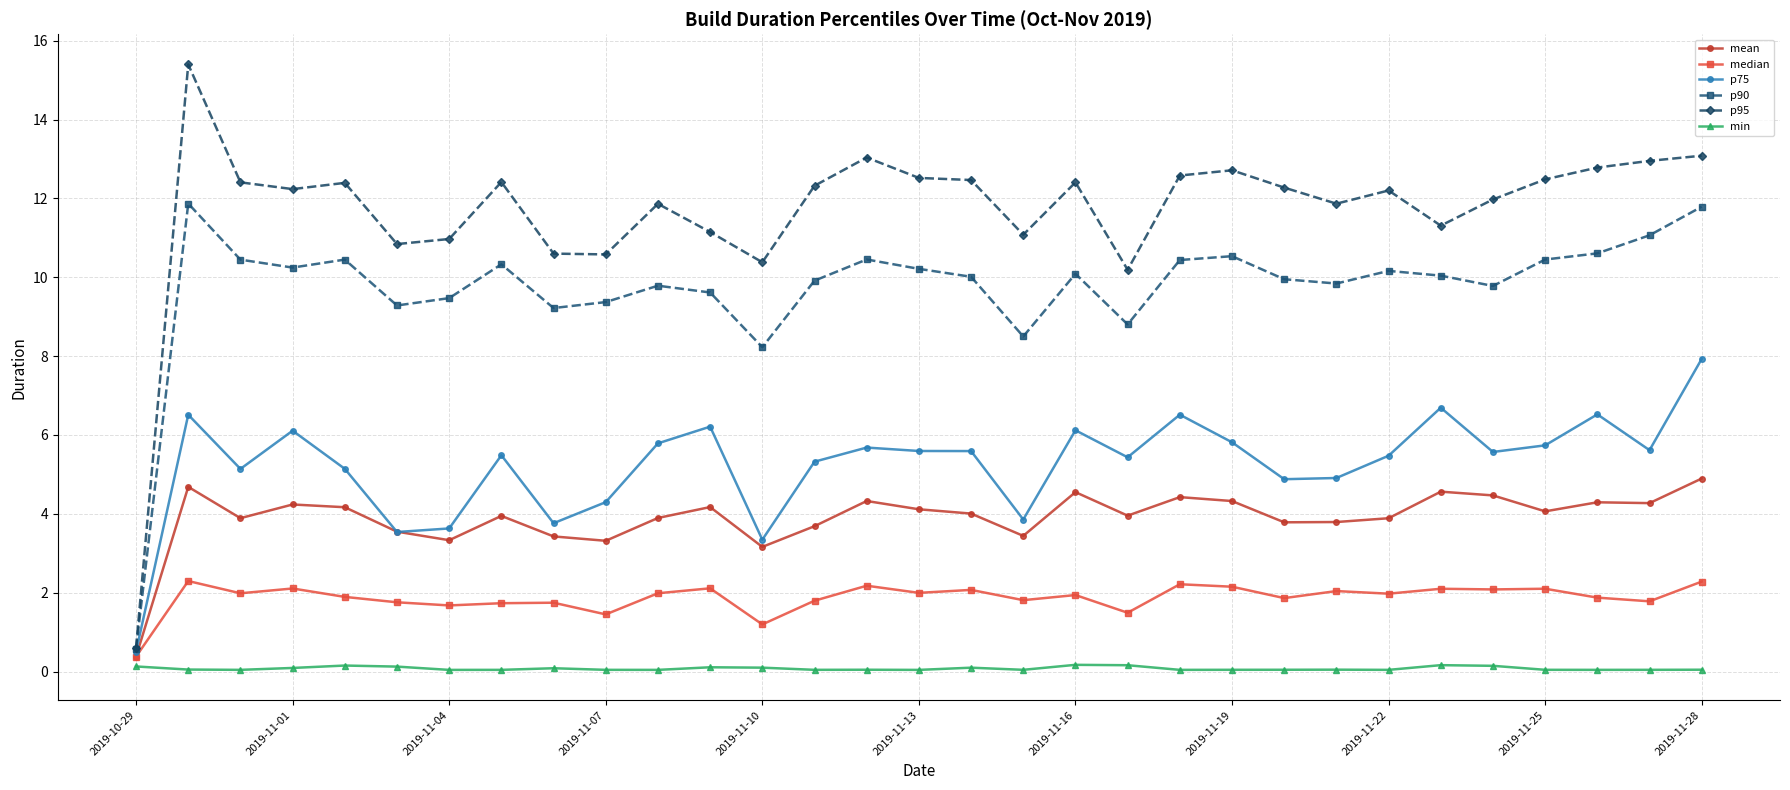

List the series in order of their peak value, lowest first.

min, median, mean, p75, p90, p95